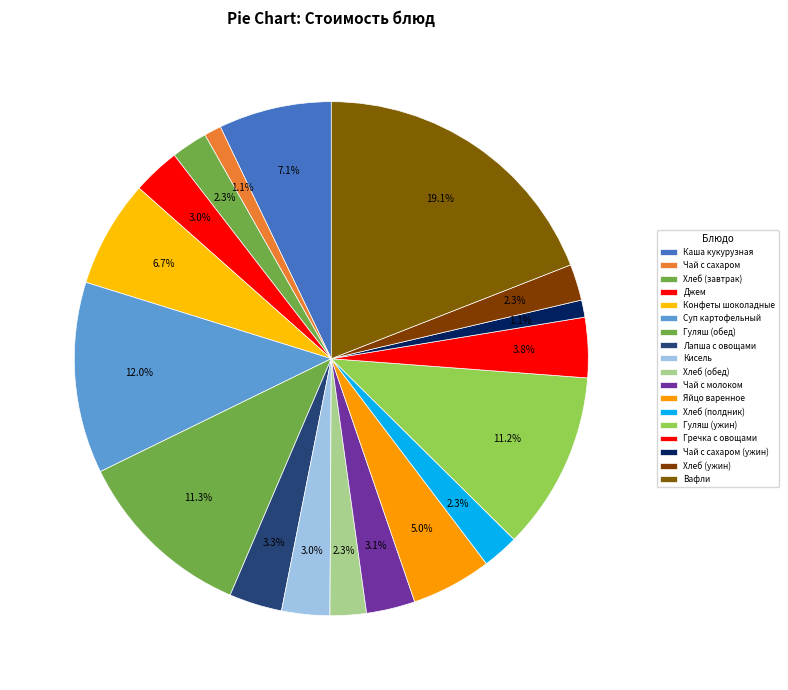

Combined, do Хлеб (ужин) and Гуляш (ужин) account for over 50%?

No